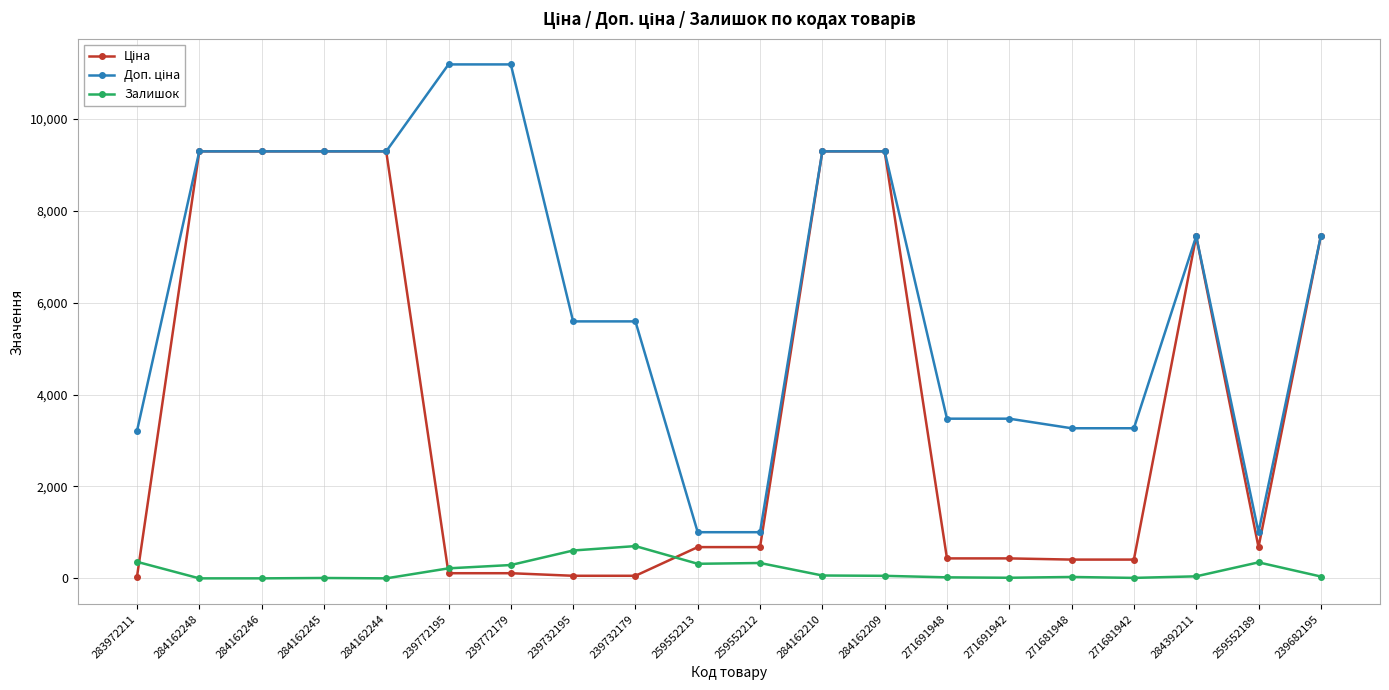

At how many categories does at least one series exceed 7656?

8